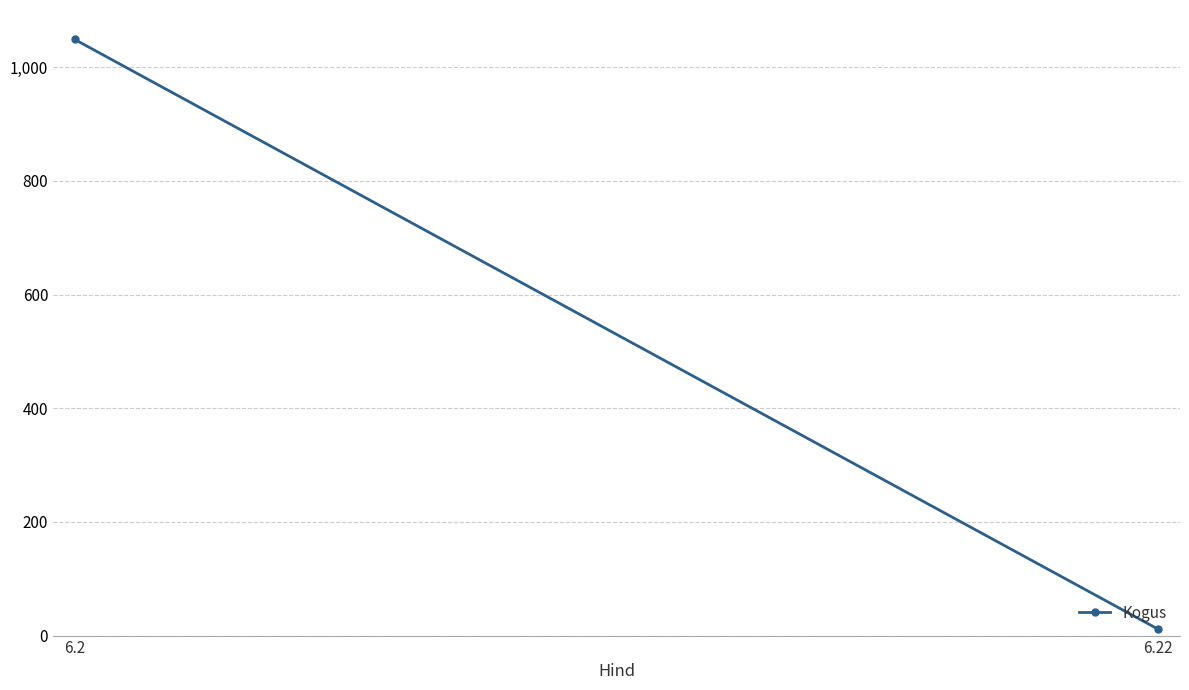

Rank the categories by value from lowest to highest.

6.22, 6.2